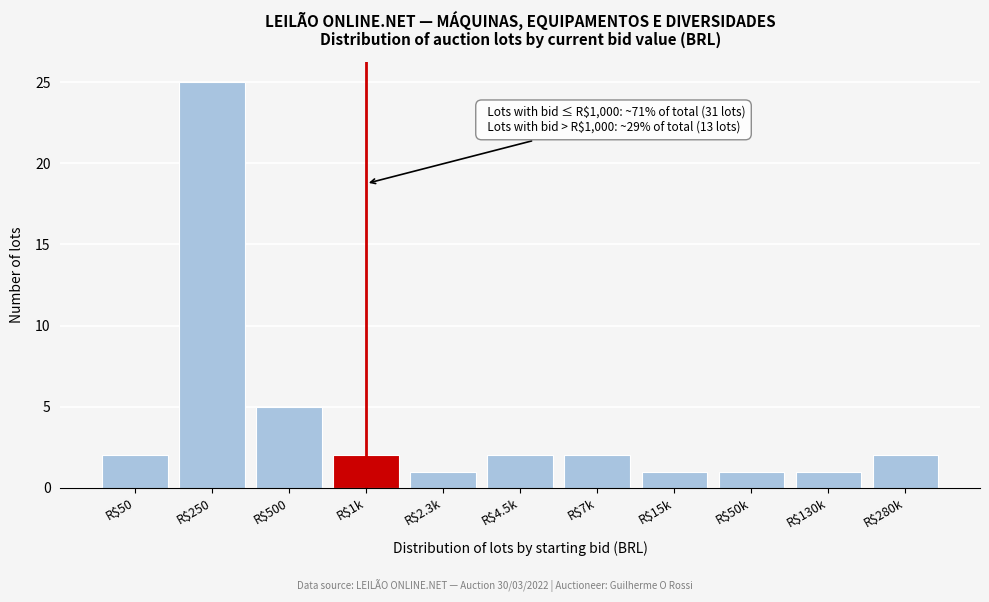

Reading right to left, transcribe all the data shown in this chart.

2	1	1	1	2	2	1	2	5	25	2